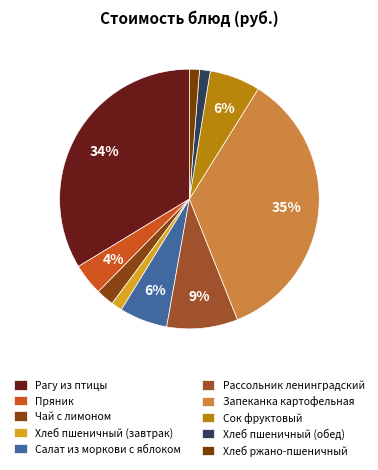

How many segments does this pie chart have?

10